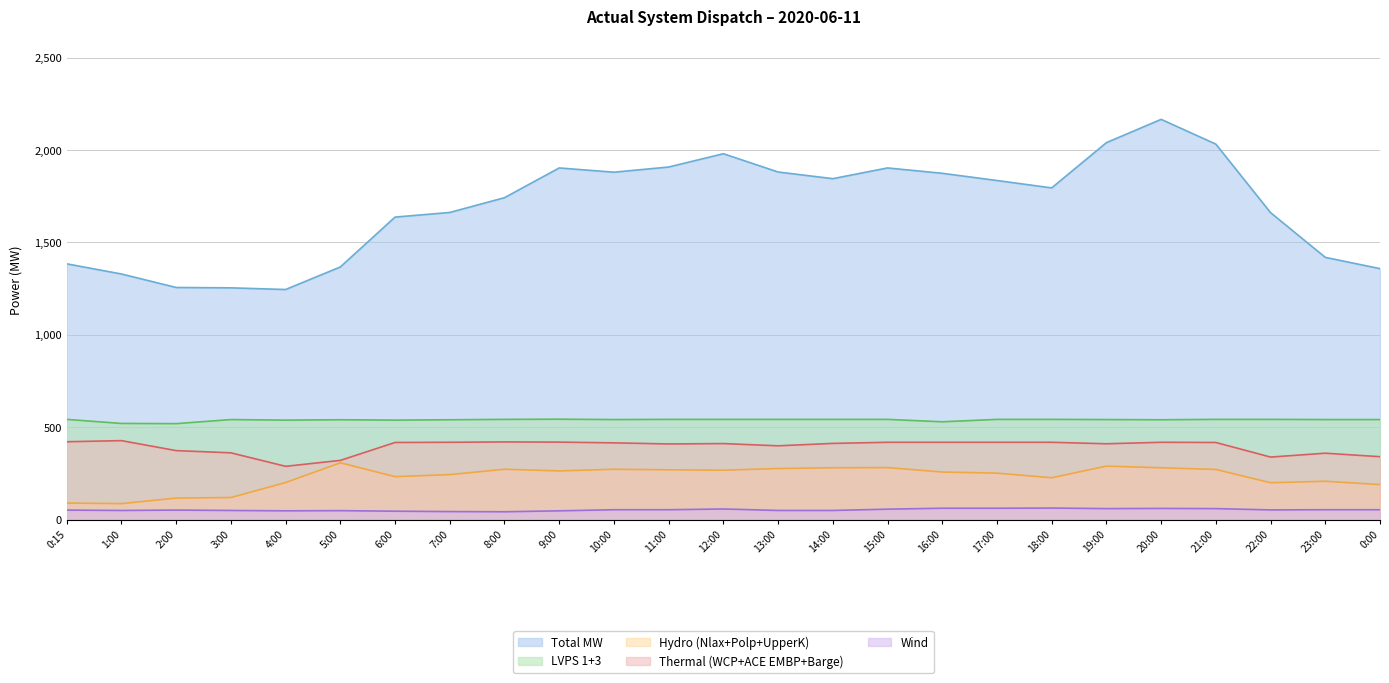

What is the difference between the second highest and second lowest values in the Wind series?

18